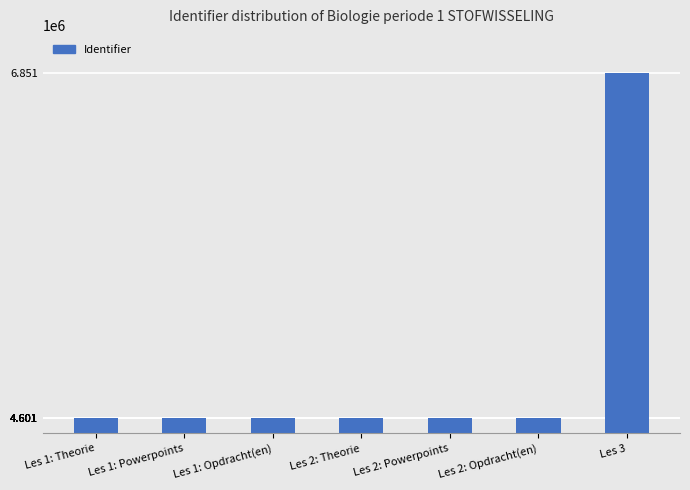

What is the maximum value shown in the chart?

6851084